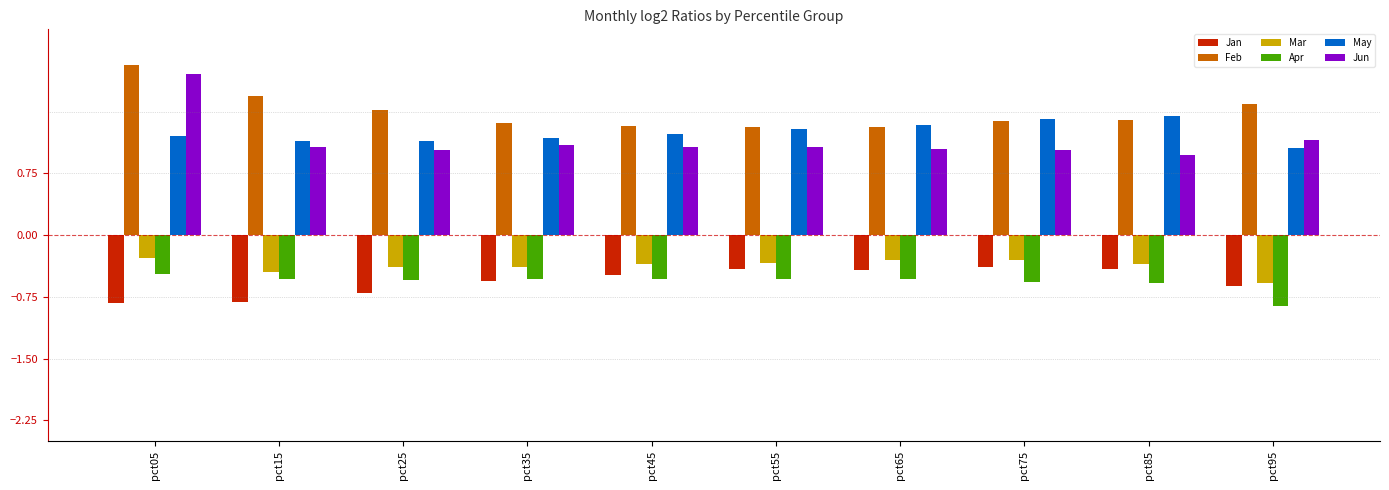

Is the value of Apr at pct25 greater than the value of Jan at pct85?

No